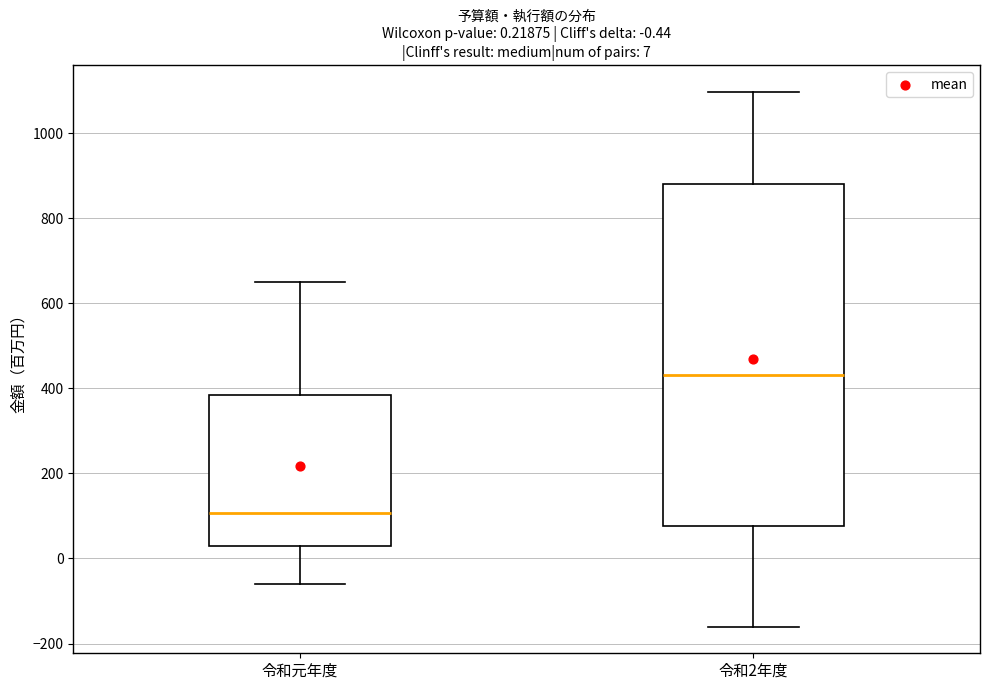

Which box has the lowest median line?

令和元年度